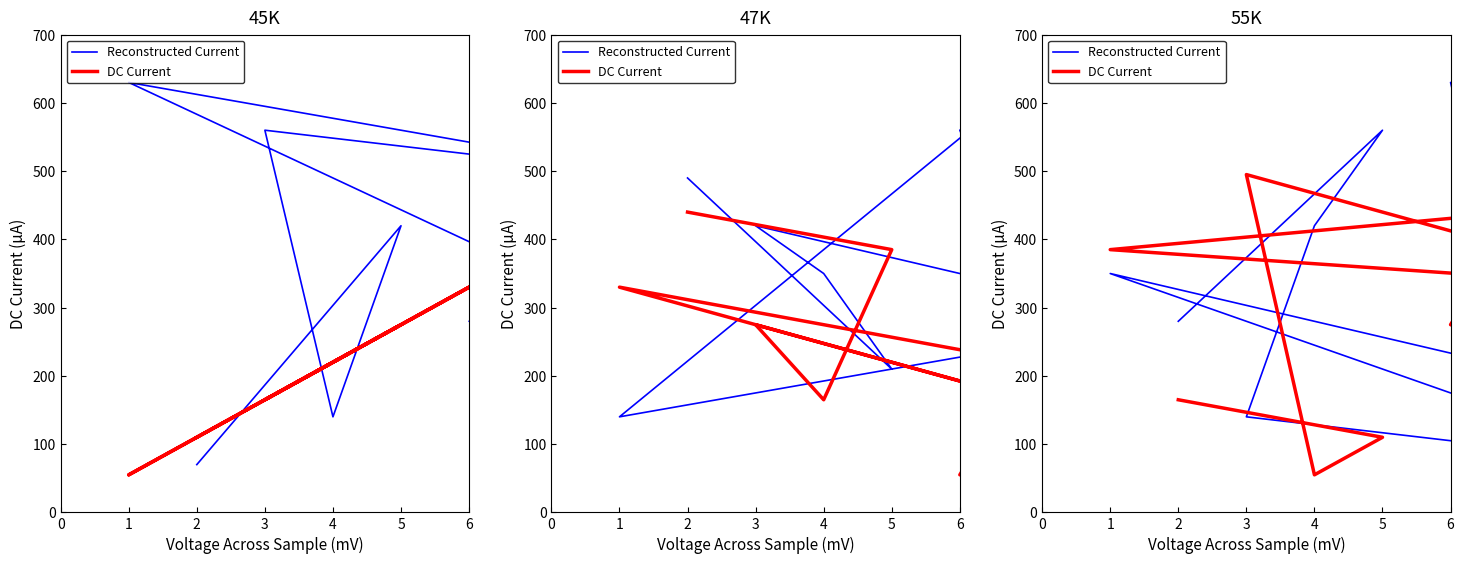

The Reconstructed Current series shows 630 at 6. True or false?

True